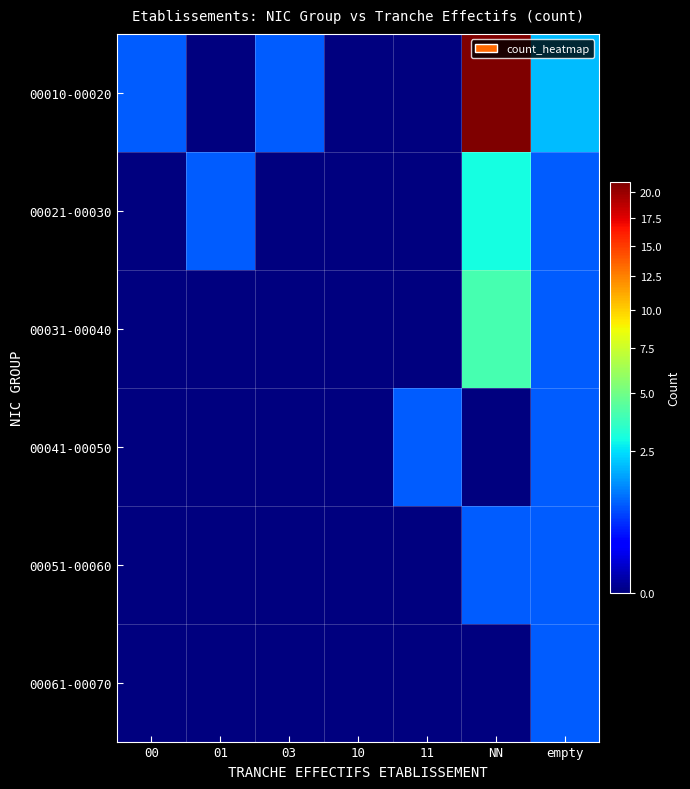

Which series has the largest range (max minus min)?

00010-00020